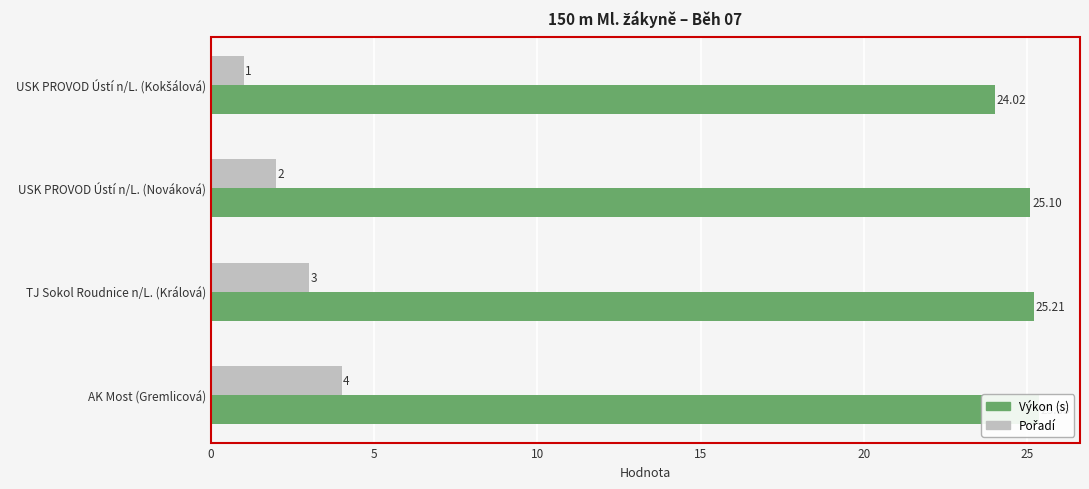

The value of Výkon (s) at AK Most (Gremlicová) is 25.4. True or false?

True